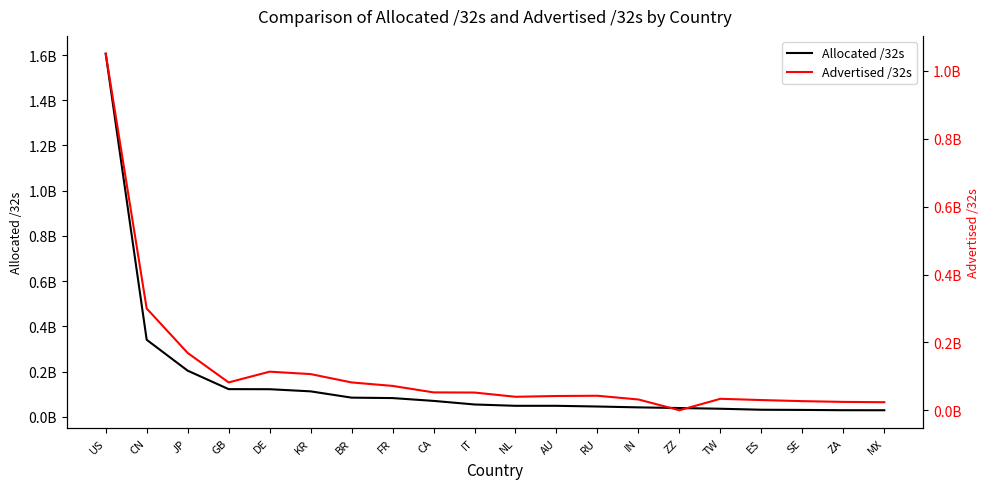

Rank the series by their average value, from lowest to highest.

Advertised /32s, Allocated /32s